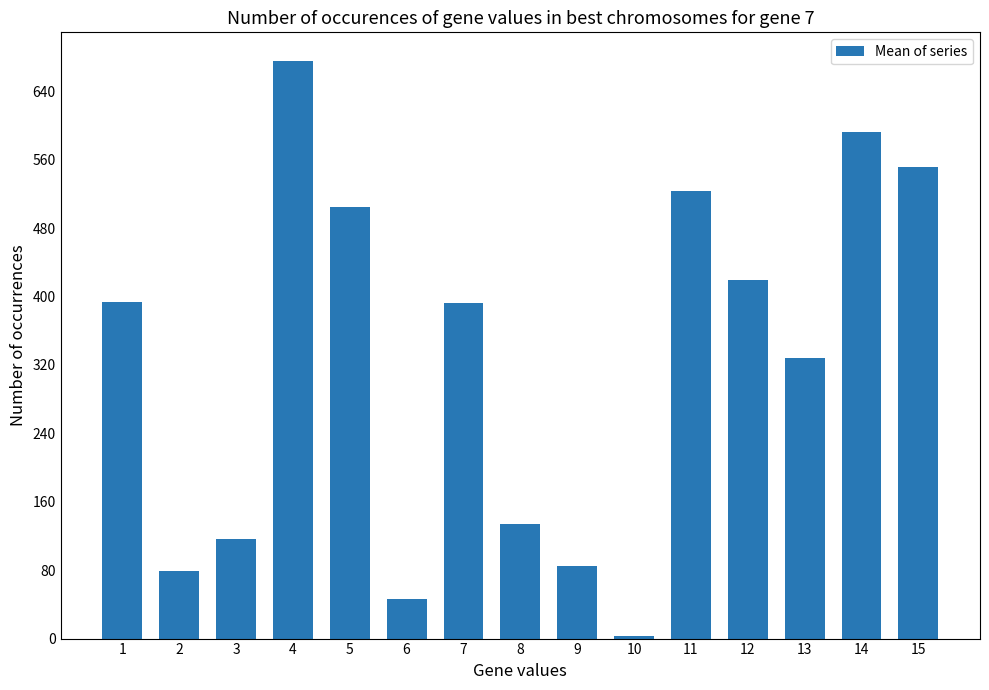

What is the greatest value displayed?

675.2